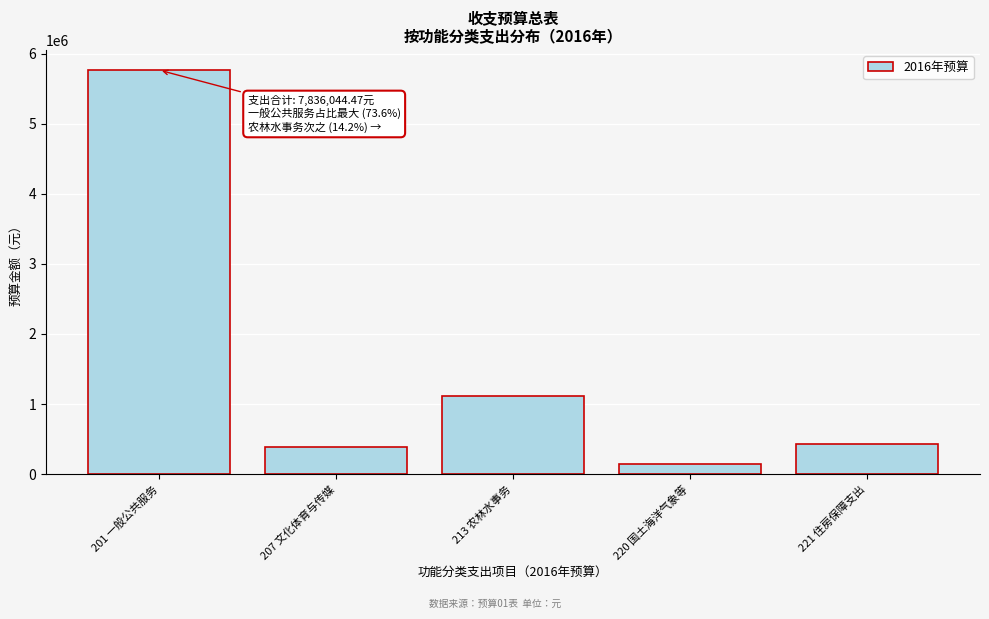

Reading left to right, transcribe all the data shown in this chart.

201 一般公共服务=5766585.0	207 文化体育与传媒=390805.1	213 农林水事务=1109447.1	220 国土海洋气象等=142752.0	221 住房保障支出=426455.3